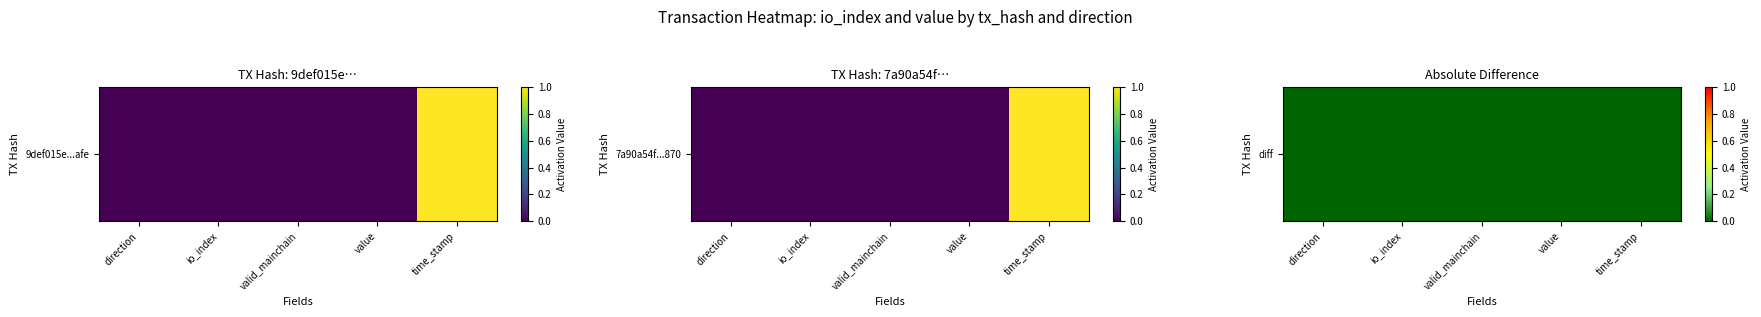

The chart shows a value of 0.0 at value. True or false?

False